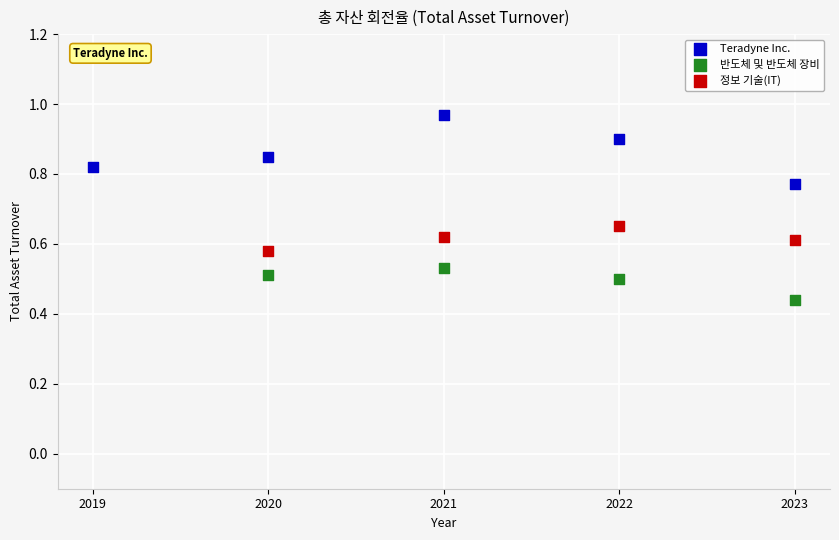

Which series contains the lowest Y value?

반도체 및 반도체 장비